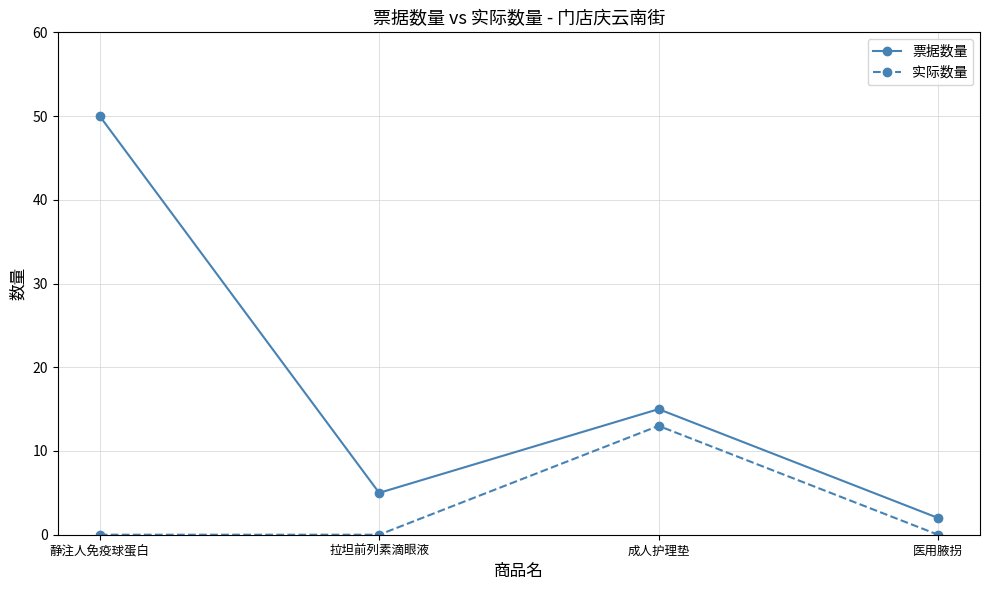

Which series has the largest total across all categories?

票据数量